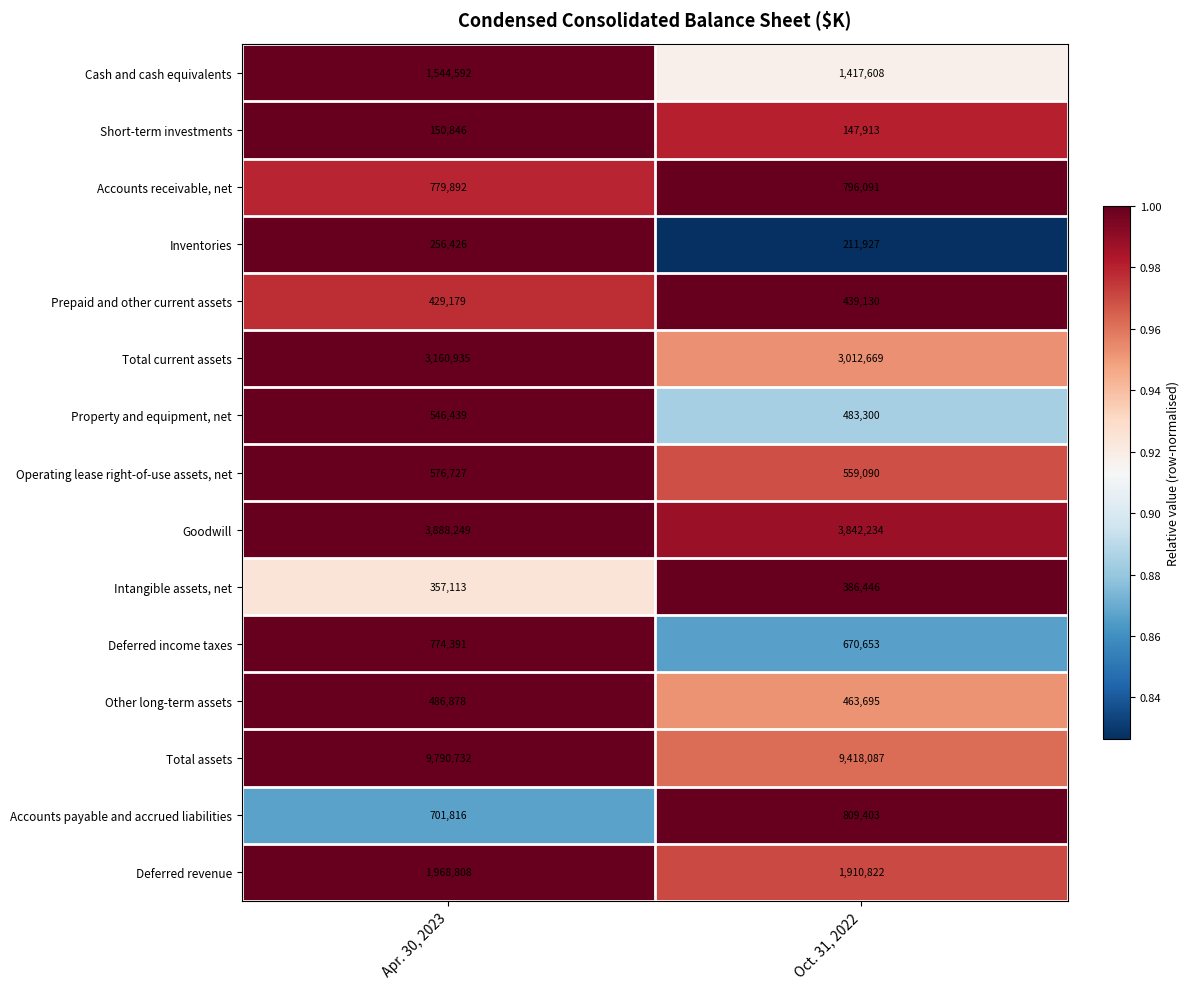

What is the sum of all Short-term investments values?

298759